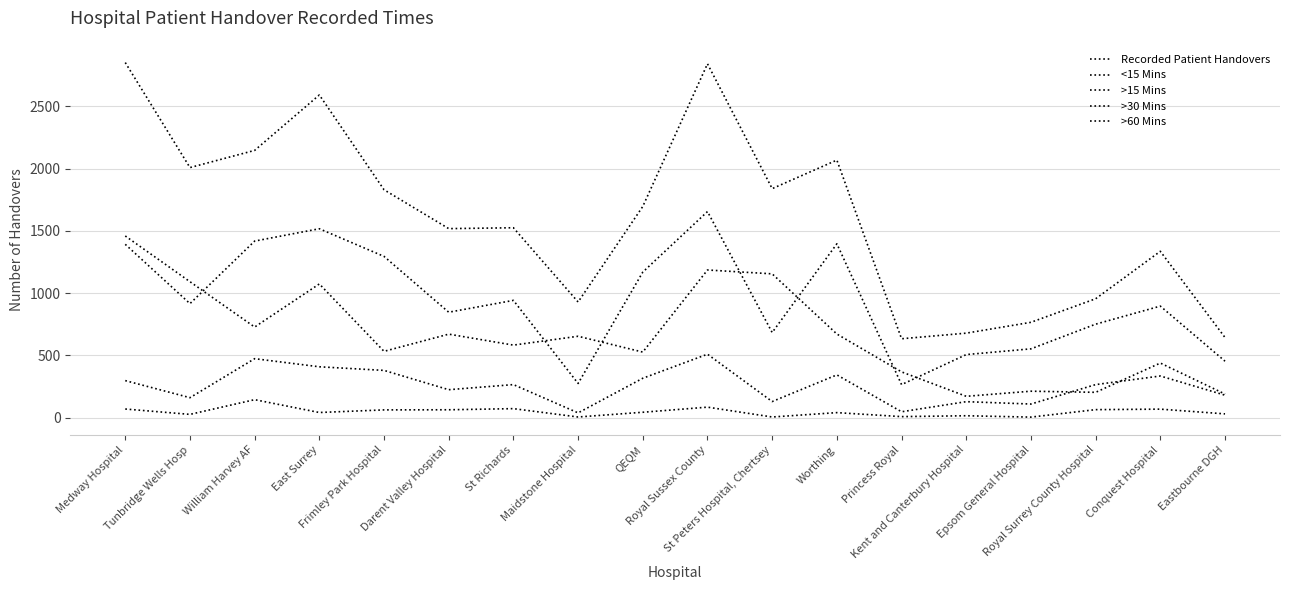

What value does the >15 Mins series have at William Harvey AF, to the nearest 50?

1400